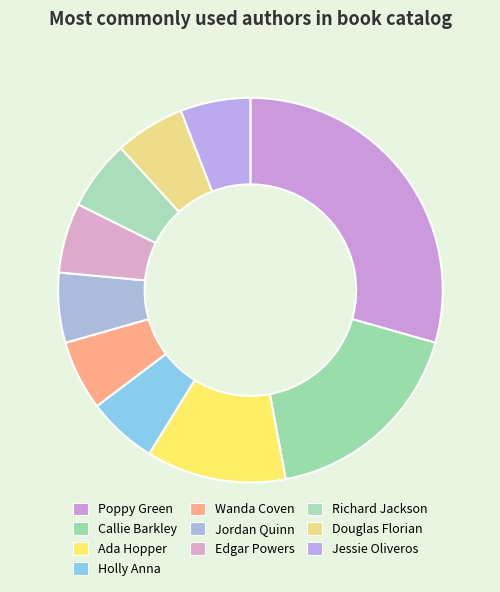

Does Jordan Quinn account for over 50% of the chart?

No